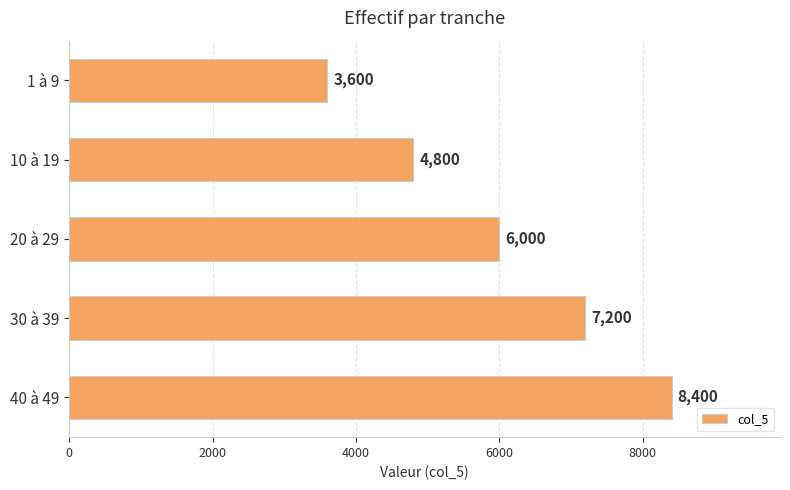

Reading bottom to top, transcribe all the data shown in this chart.

8400	7200	6000	4800	3600